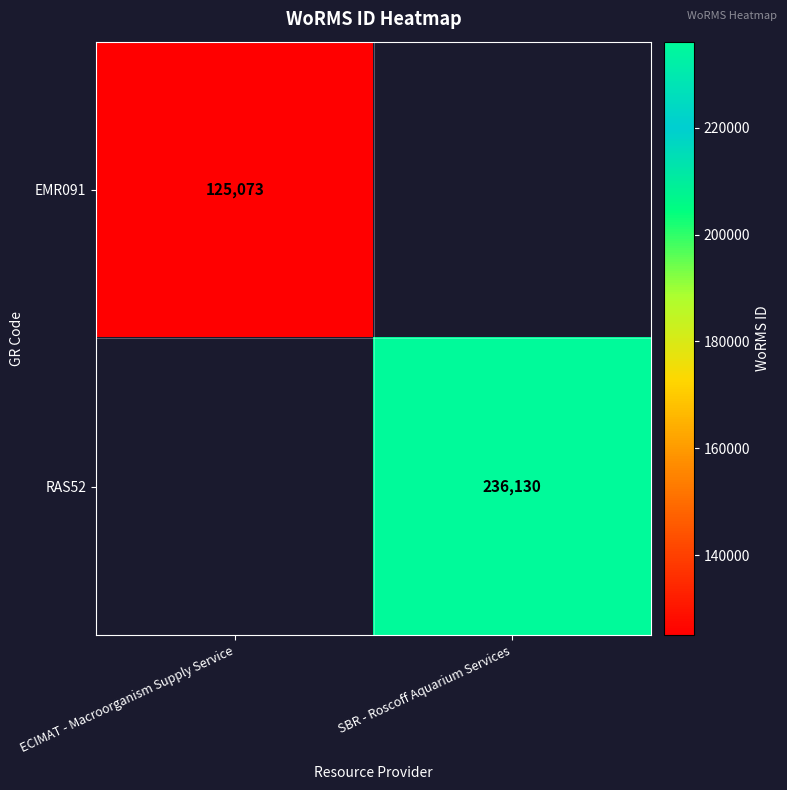

The value of RAS52 at SBR - Roscoff Aquarium Services is 236130. True or false?

True